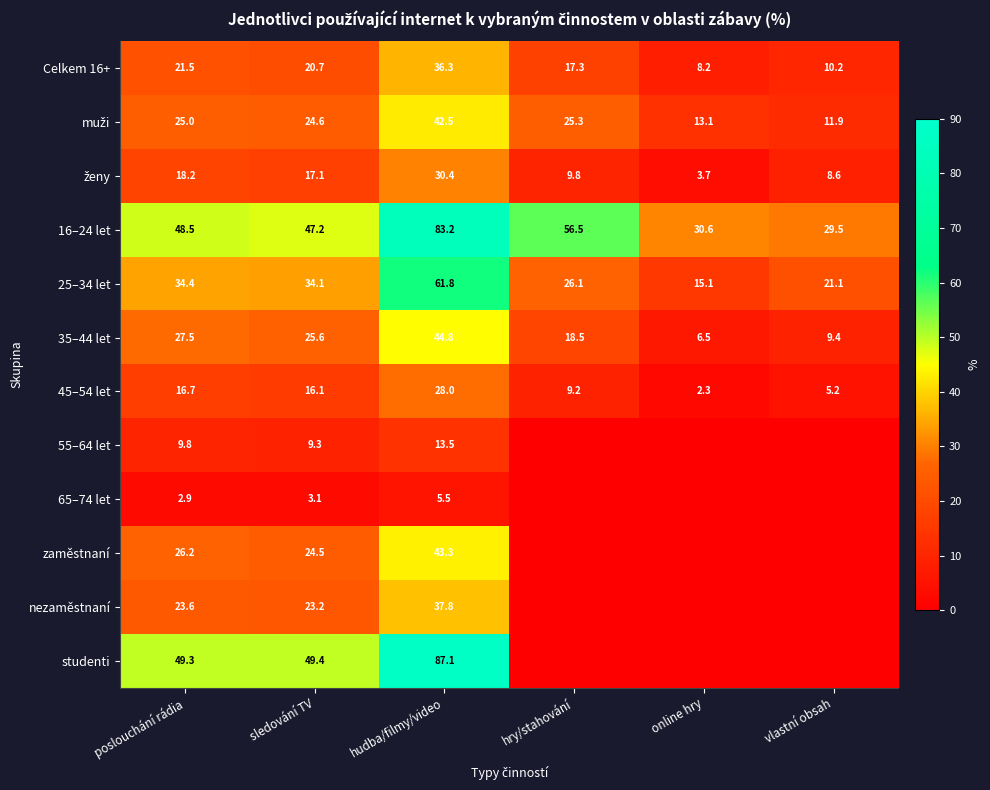

Rank the categories by 45–54 let value from highest to lowest.

hudba/filmy/video, poslouchání rádia, sledování TV, hry/stahování, vlastní obsah, online hry